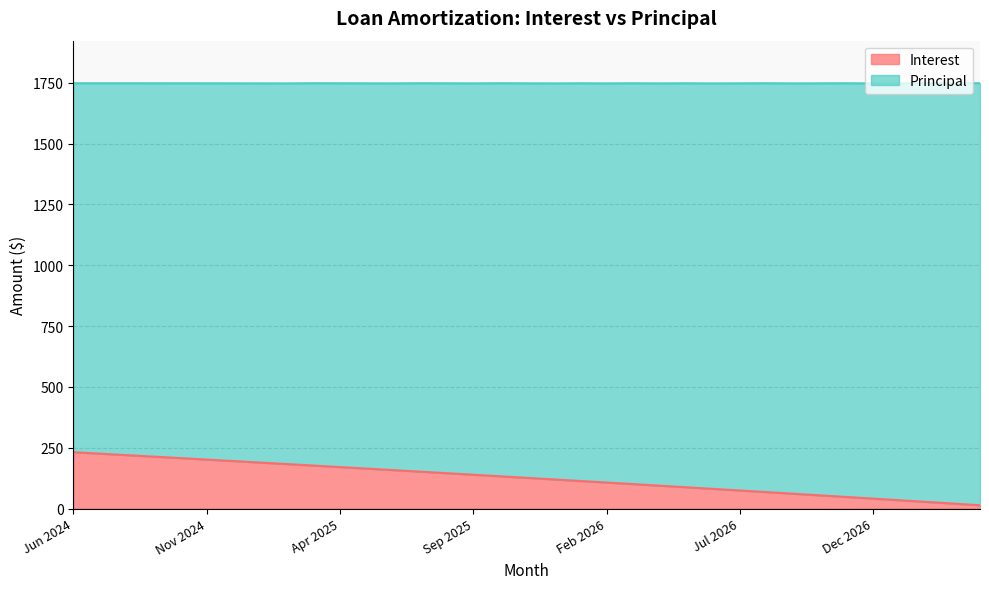

What is the average value?

125.1